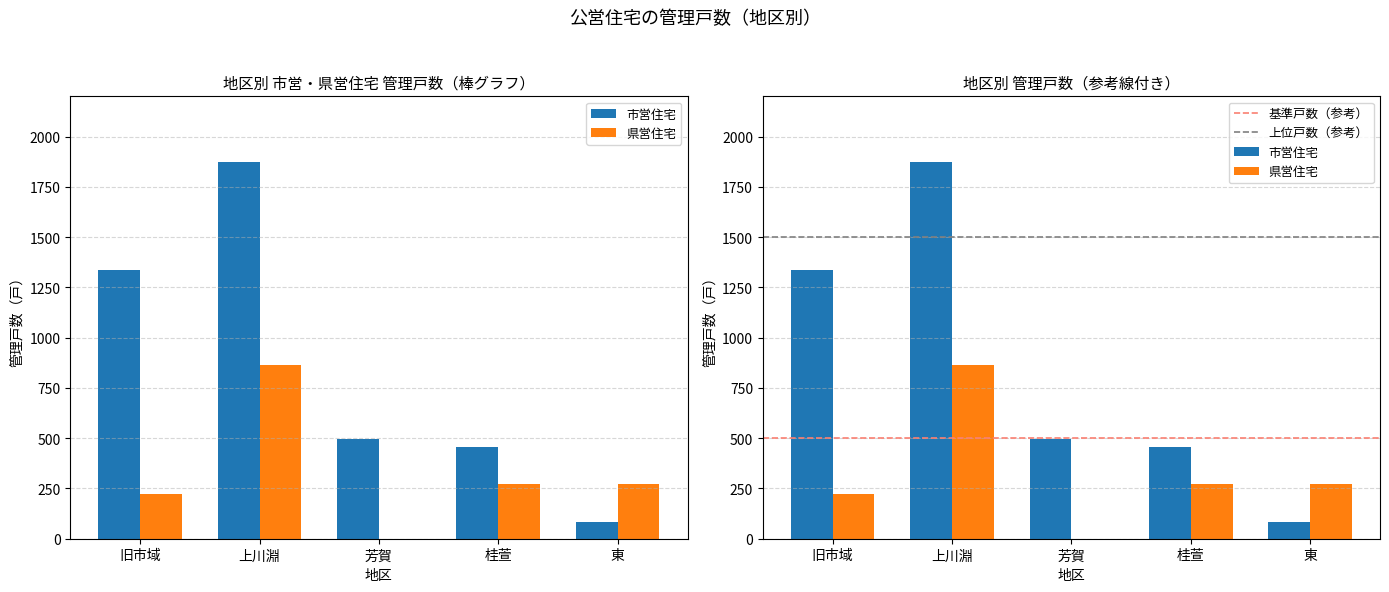

List the series in order of their overall mean, lowest first.

県営住宅, 市営住宅